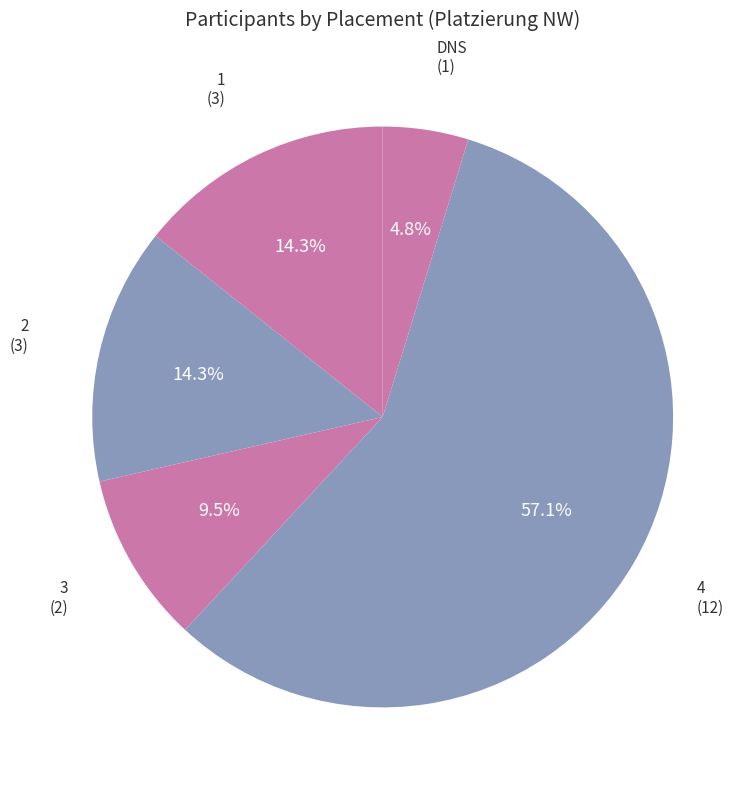

Which category has the smallest portion of the pie?

DNS